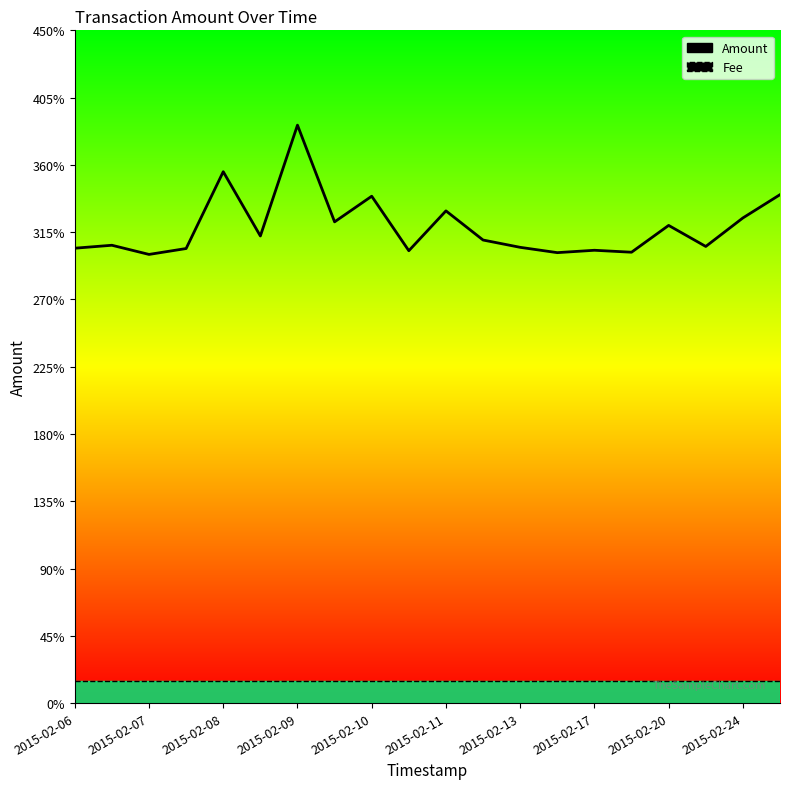

How many lines are shown in the chart?

2